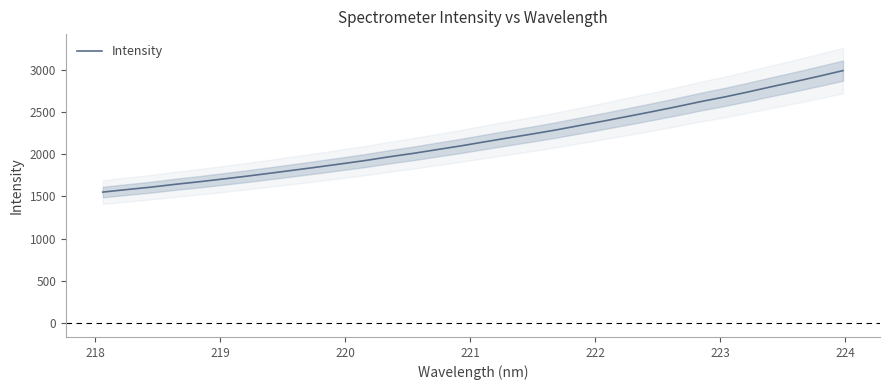

What is the lowest value of the Intensity series?

1550.9